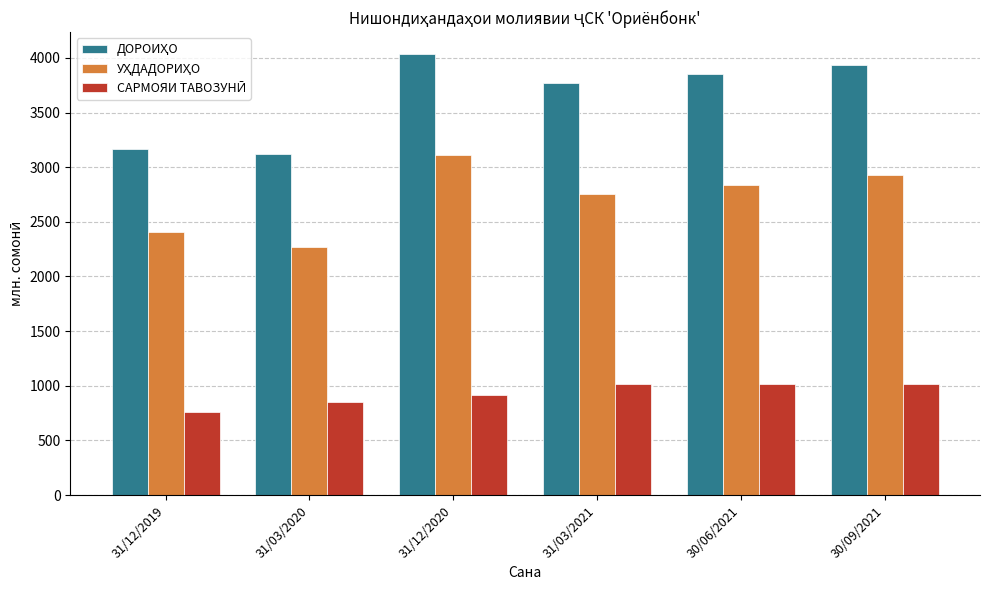

What is the total value across all series at 31/12/2019?

6335.9